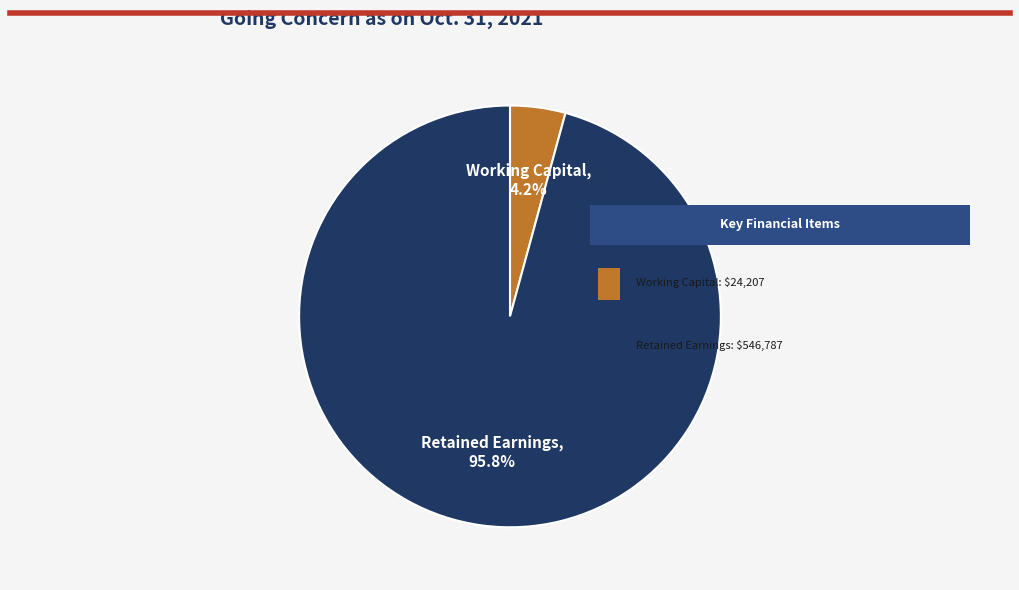

Count the number of slices in the pie.

2